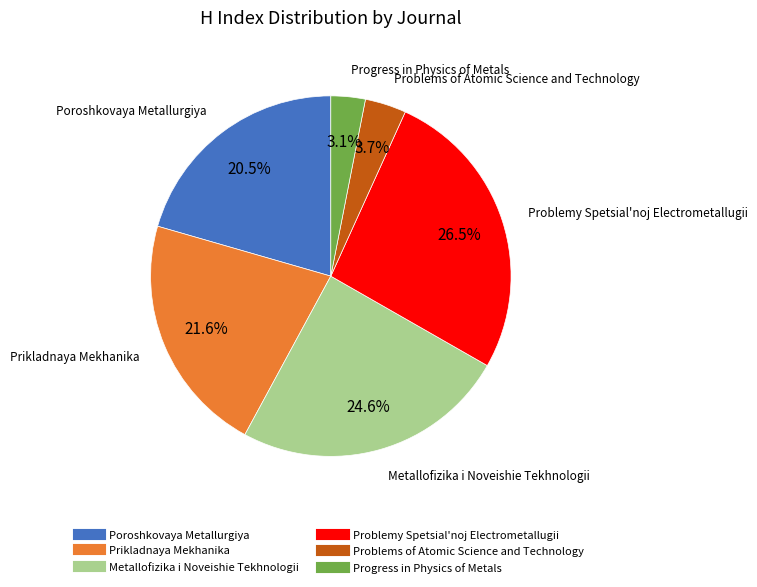

To the nearest percent, what is the average slice percentage?

17%